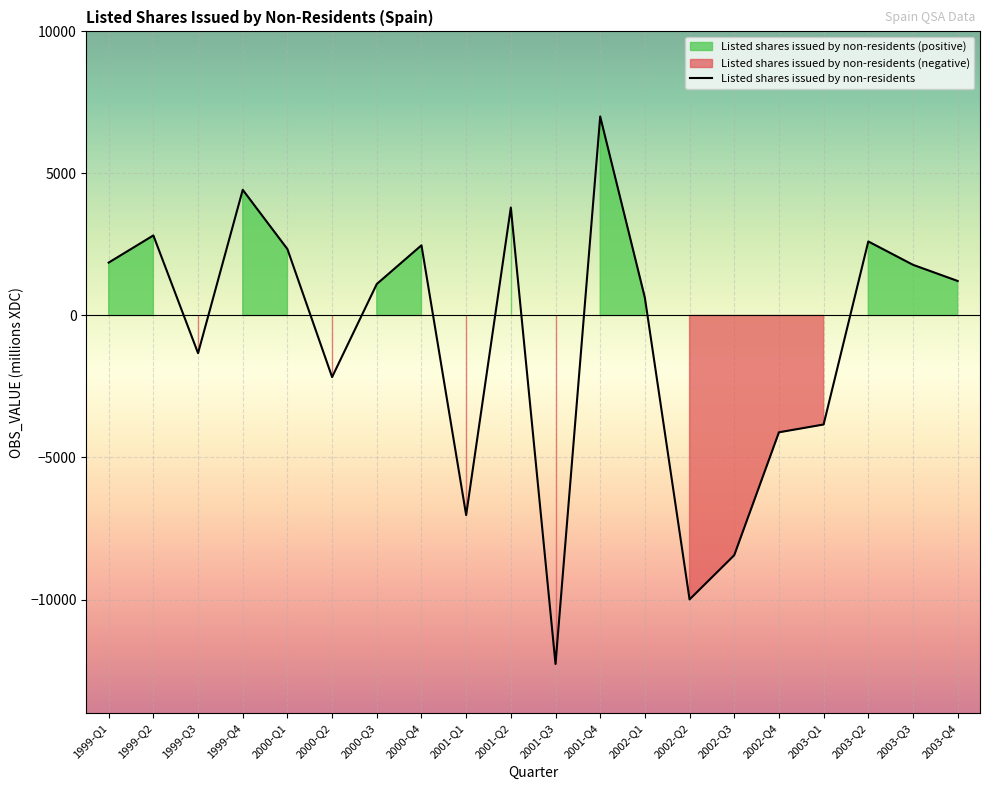

What is the average value?

-857